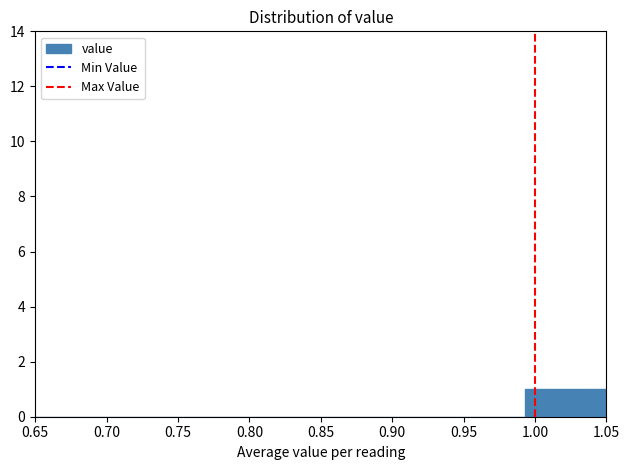

Reading left to right, list every bar in this chart as the range it spans on the x-axis followed by its height. Neither the bar edges nor the heights are printed on the chart, so give them approximately, as read against the axes.

0.650 to 0.705: 0
0.705 to 0.765: 0
0.765 to 0.820: 0
0.820 to 0.880: 0
0.880 to 0.935: 0
0.935 to 0.995: 0
0.995 to 1.050: 1